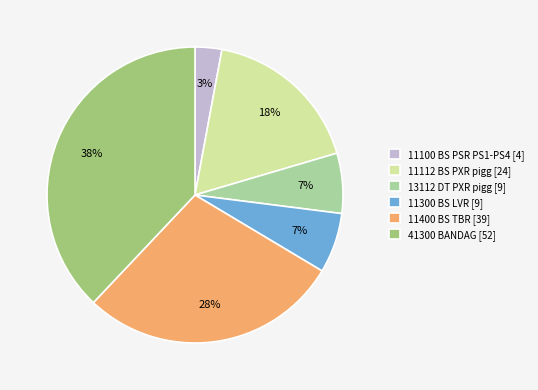

Is the sum of 11400 BS TBR [39] and 13112 DT PXR pigg [9] greater than half?

No